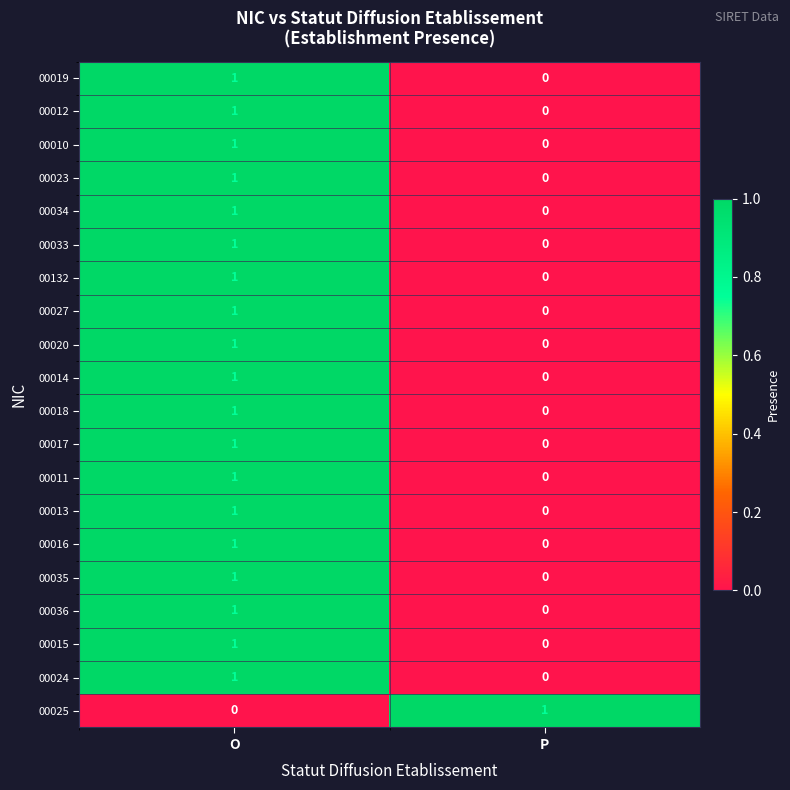

At which label does 00018 reach its minimum?

P